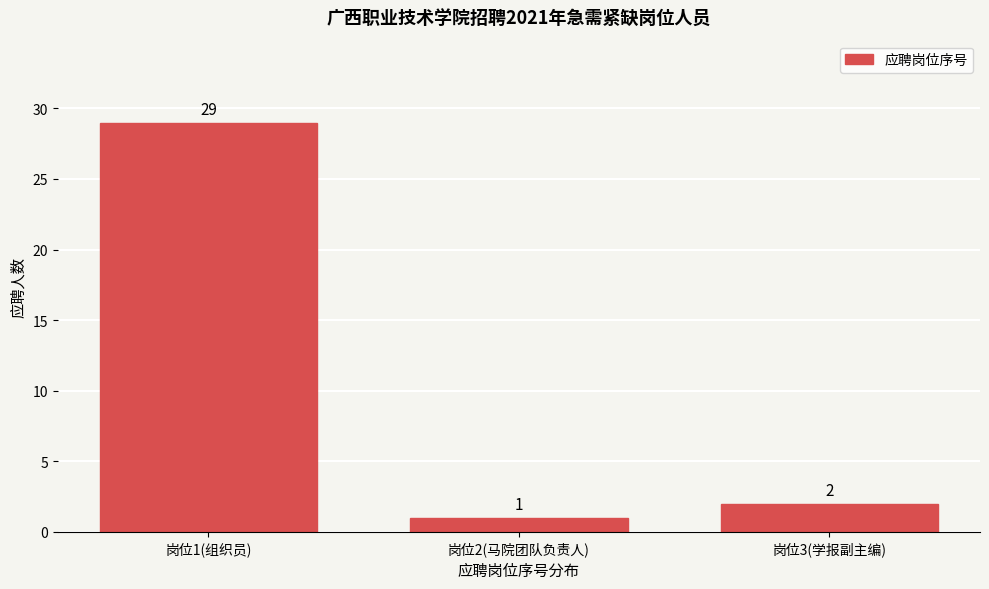

Reading left to right, list all the values displayed in this chart.

岗位1(组织员)=29	岗位2(马院团队负责人)=1	岗位3(学报副主编)=2